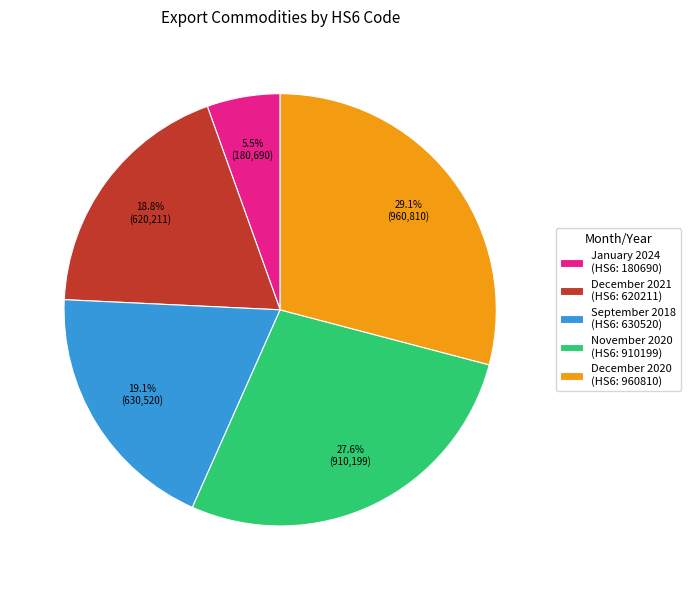

Is there a majority slice in this chart?

No